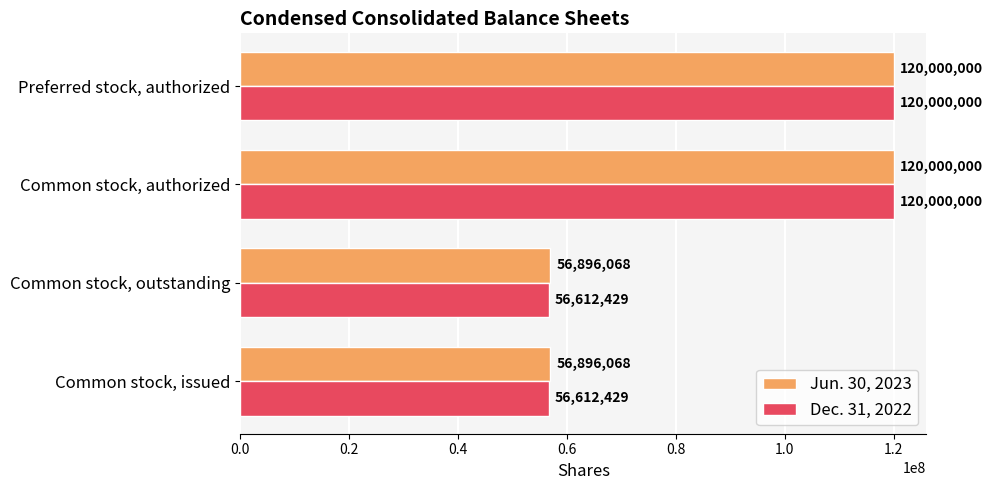

Which series has the largest total across all categories?

Jun. 30, 2023